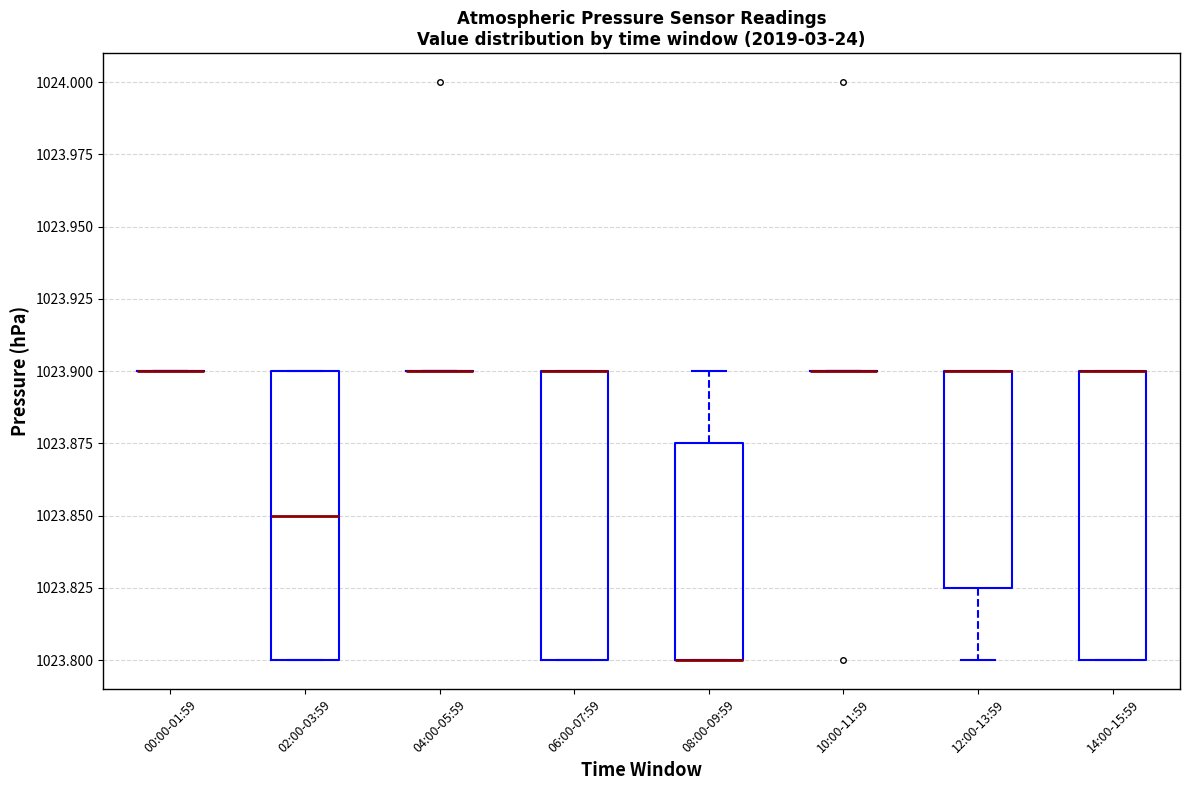

Reading left to right, read every box against the y-axis: the position of its median line, the range the box covers, and the ends of its whiskers. The values are not printed on the chart, so give them approximately, as read against the axis.

00:00-01:59: box collapsed to a line at 1023.900, whiskers 1023.900 to 1023.900
02:00-03:59: median 1023.850, box 1023.800 to 1023.900, whiskers 1023.800 to 1023.900
04:00-05:59: box collapsed to a line at 1023.900, whiskers 1023.900 to 1023.900
06:00-07:59: median 1023.900 (drawn on the box's upper edge), box 1023.800 to 1023.900, whiskers 1023.800 to 1023.900
08:00-09:59: median 1023.800 (drawn on the box's lower edge), box 1023.800 to 1023.875, whiskers 1023.800 to 1023.900
10:00-11:59: box collapsed to a line at 1023.900, whiskers 1023.900 to 1023.900
12:00-13:59: median 1023.900 (drawn on the box's upper edge), box 1023.825 to 1023.900, whiskers 1023.800 to 1023.900
14:00-15:59: median 1023.900 (drawn on the box's upper edge), box 1023.800 to 1023.900, whiskers 1023.800 to 1023.900